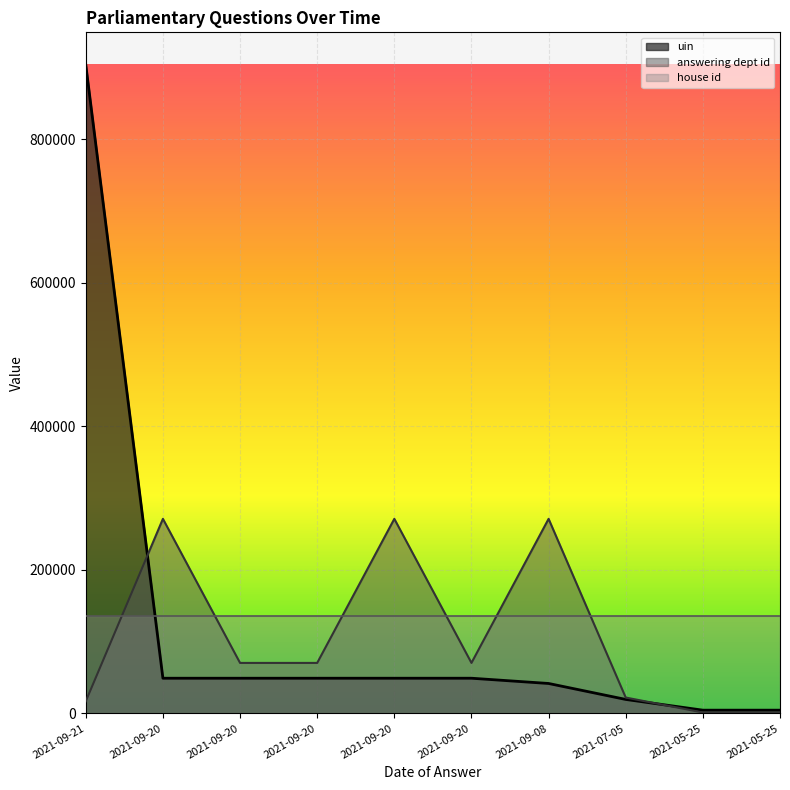

Read the uin value at 2021-09-21.

903536.0